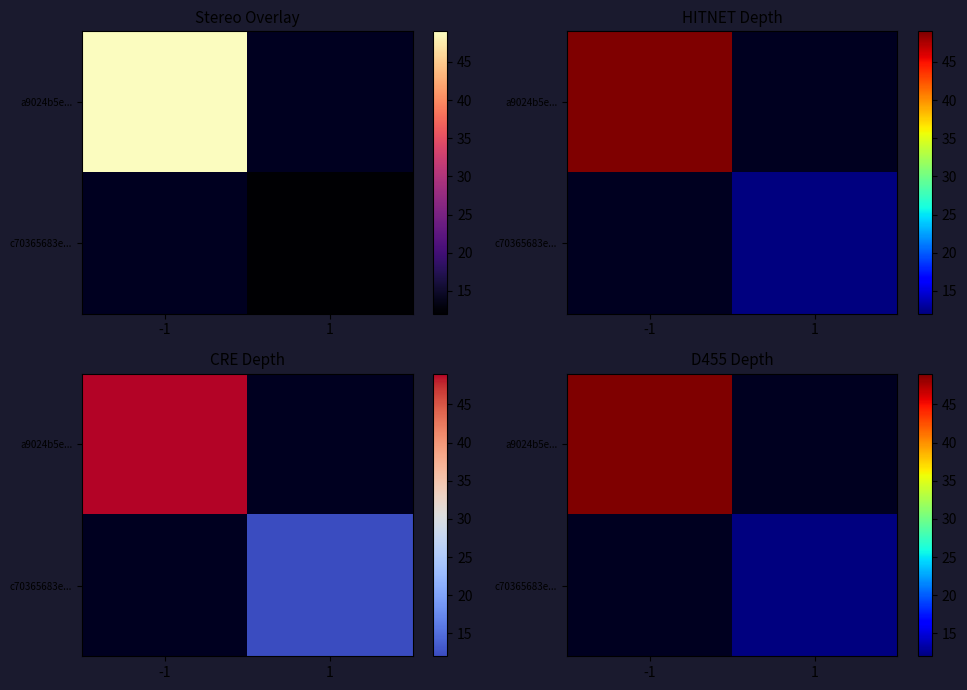

The a9024b5e... series shows 49.0 at -1. True or false?

True